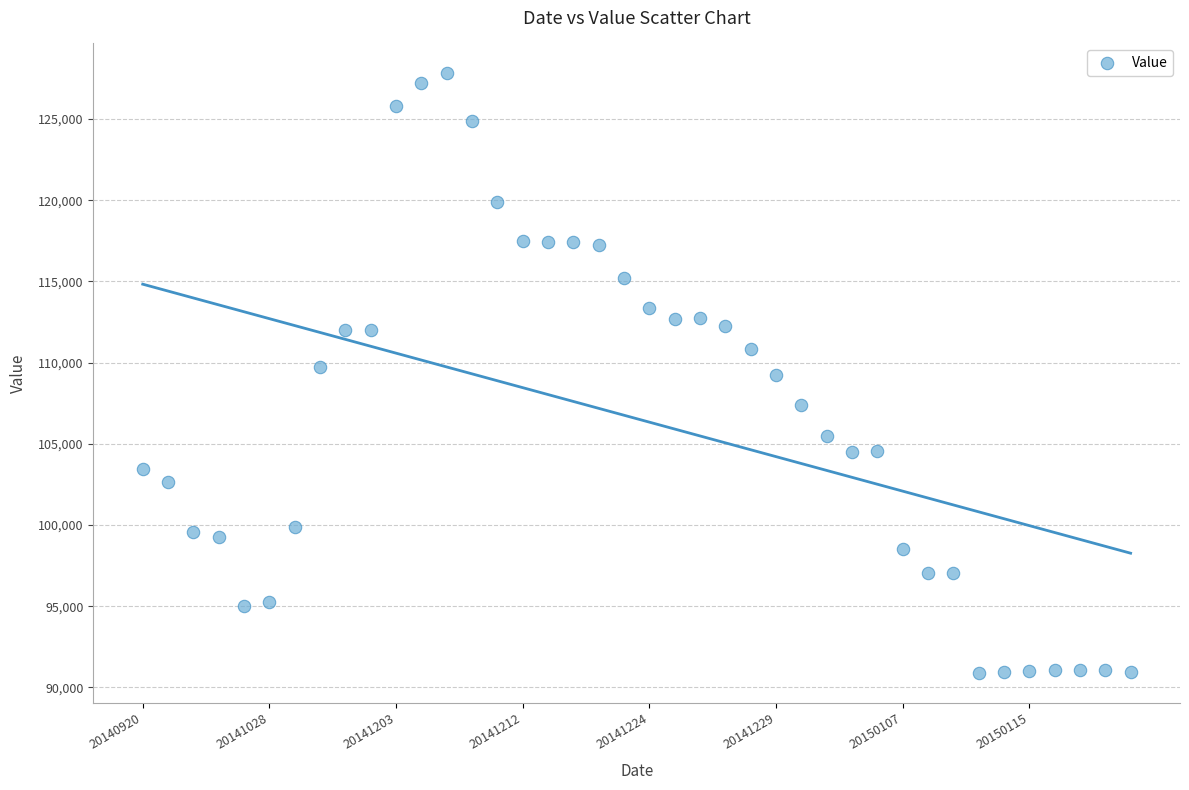

What is the range of Y values (max minus min)?

36918